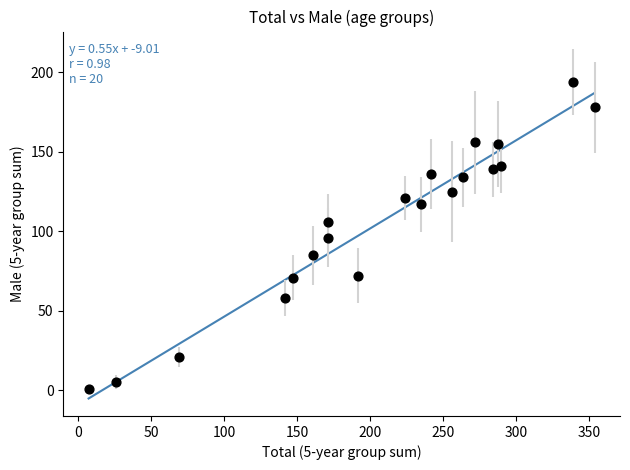

What is the range of X values (max minus min)?

347